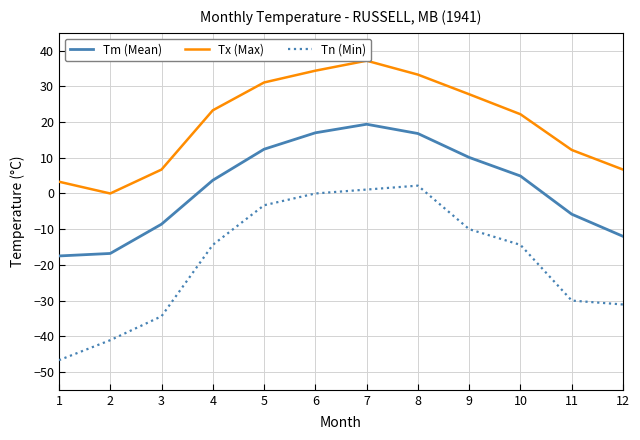

What is the sum of the Tn (Min) values at 4 and 1?

-61.1